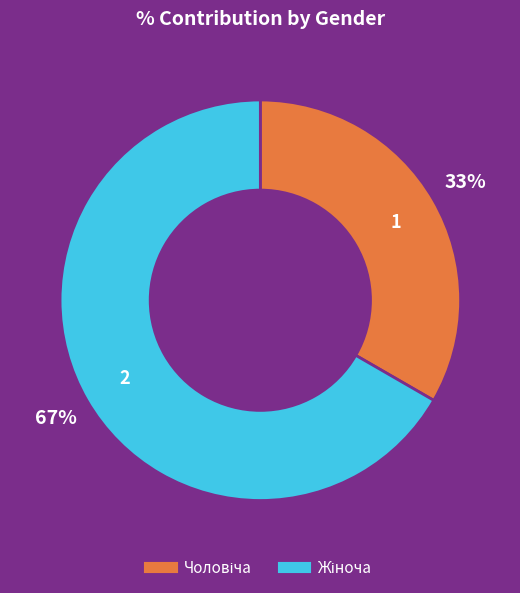

Is there any slice that represents more than half of the pie?

Yes